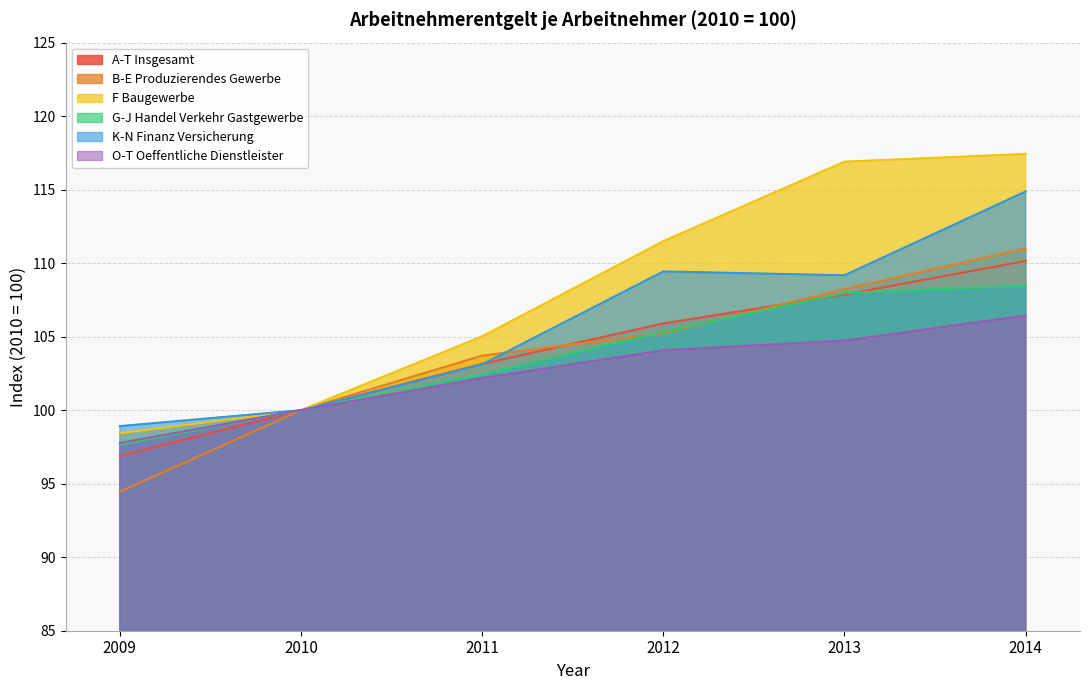

At 2014, list the series in order from largest to smallest.

F Baugewerbe, K-N Finanz Versicherung, B-E Produzierendes Gewerbe, A-T Insgesamt, G-J Handel Verkehr Gastgewerbe, O-T Oeffentliche Dienstleister